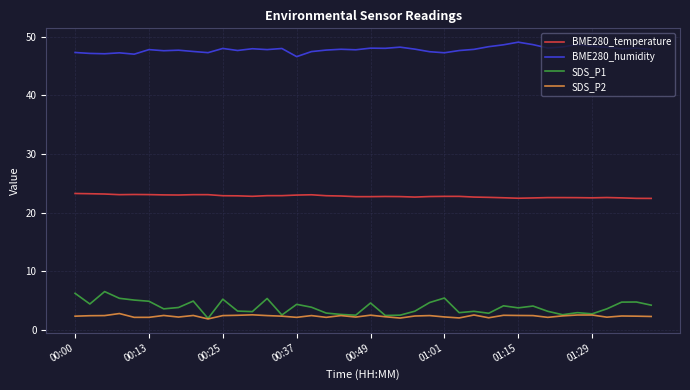

Rank the series by their maximum value, from lowest to highest.

SDS_P2, SDS_P1, BME280_temperature, BME280_humidity